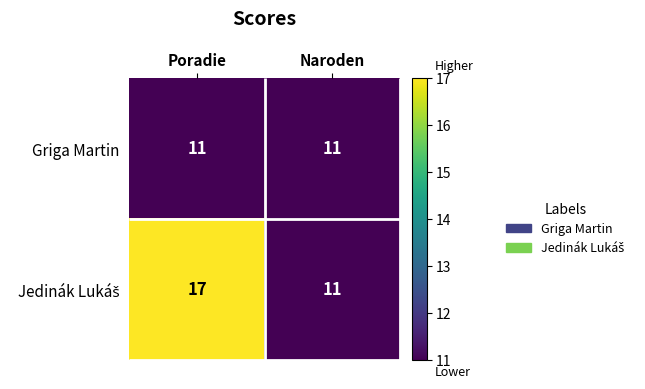

What is the spread (max minus min) of values at Poradie?

6